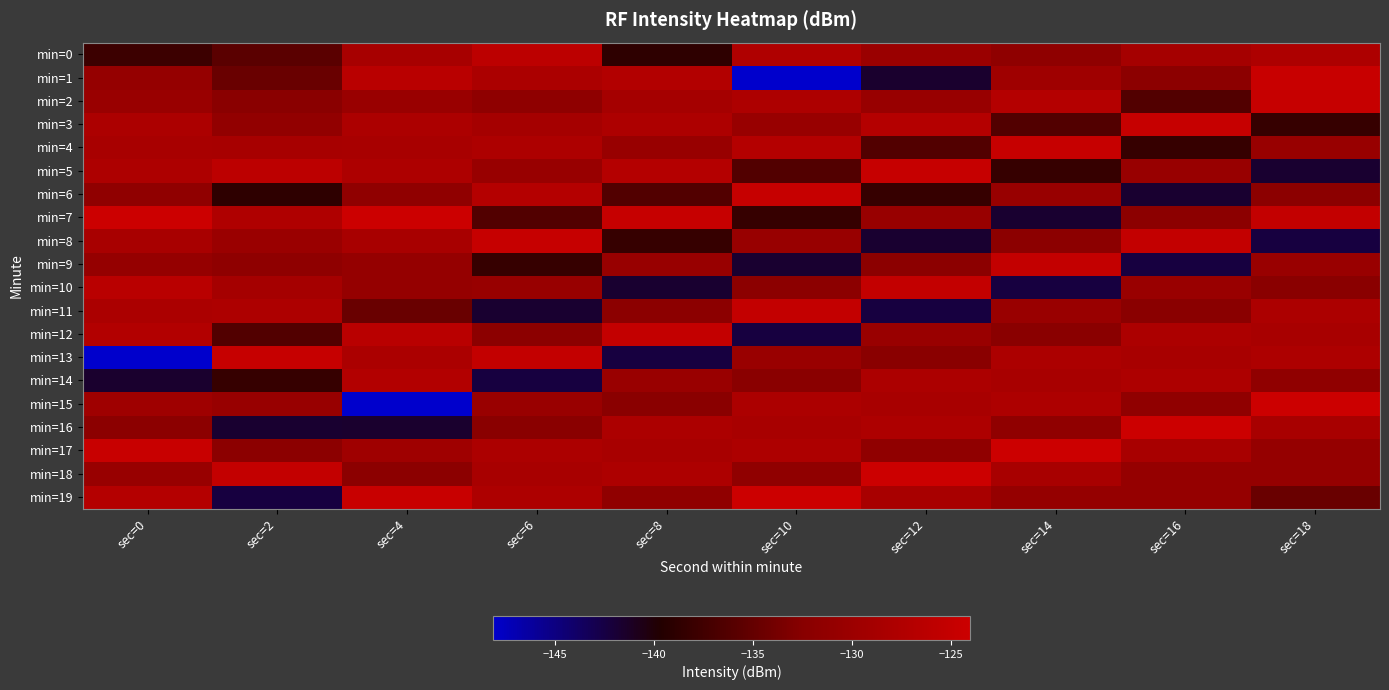

Which has a higher value, sec=10 or sec=0?

sec=10